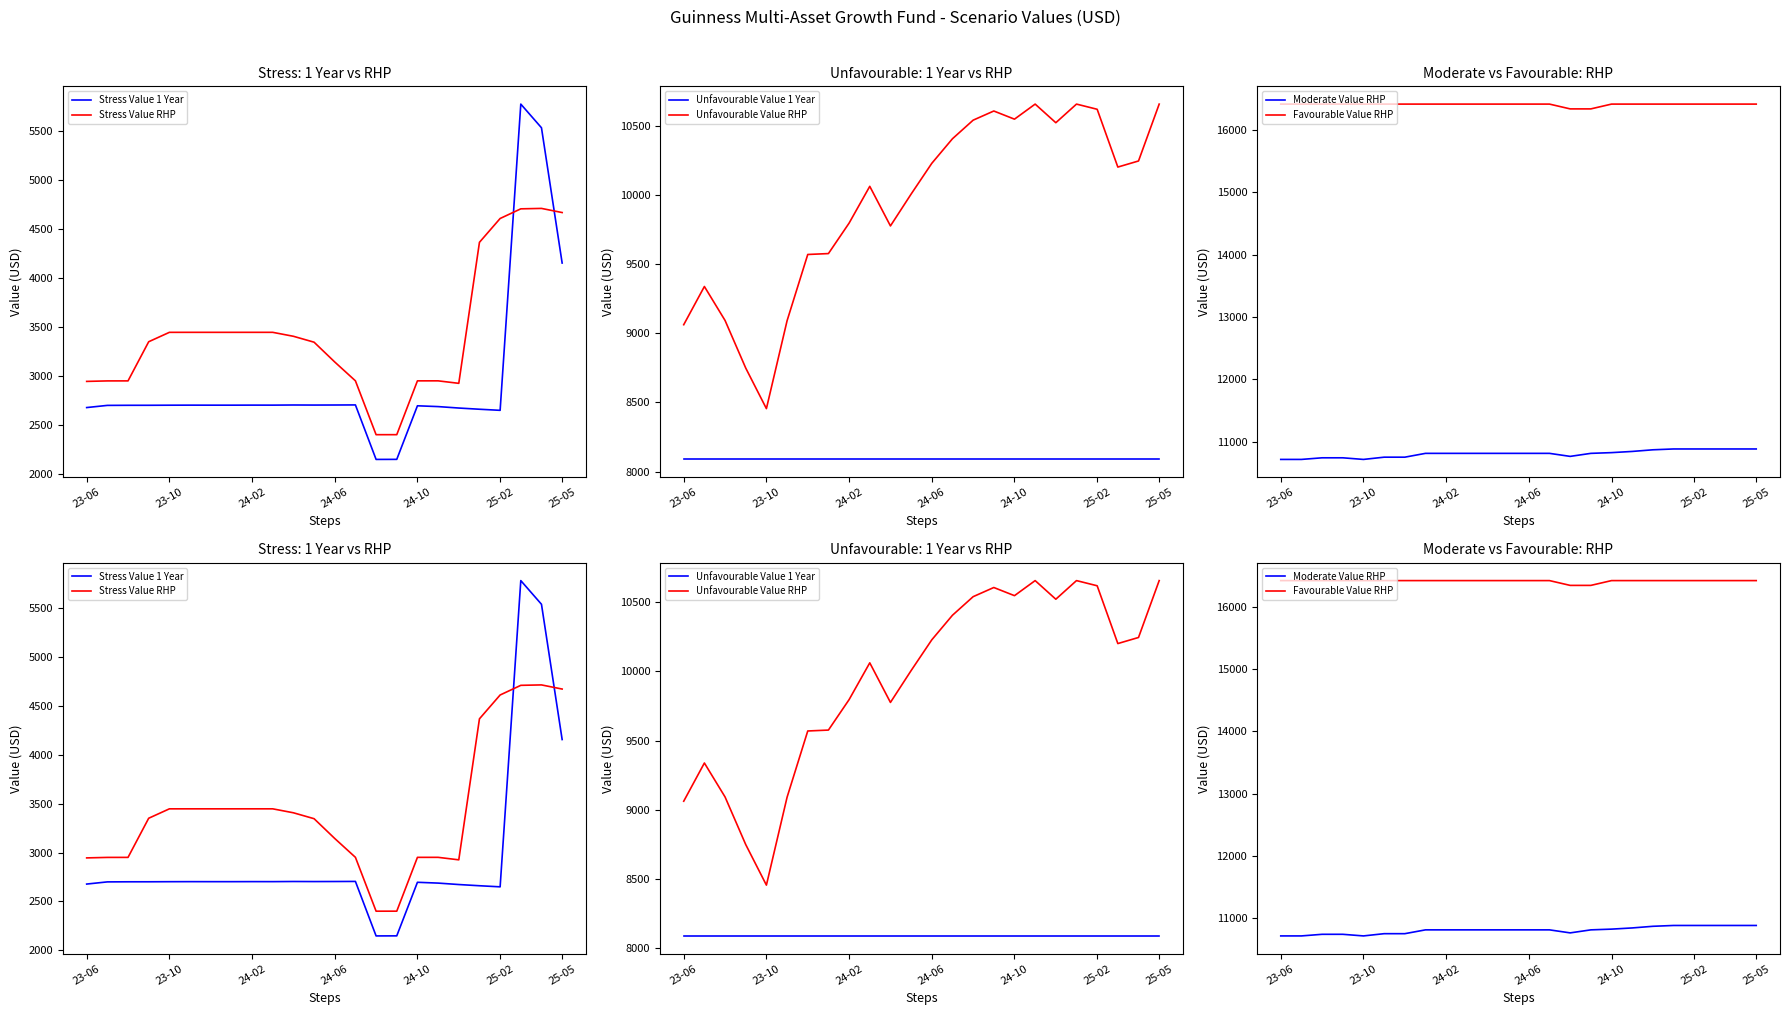

True or false: Stress Value 1 Year has a value of 1457.0 at 10.

False